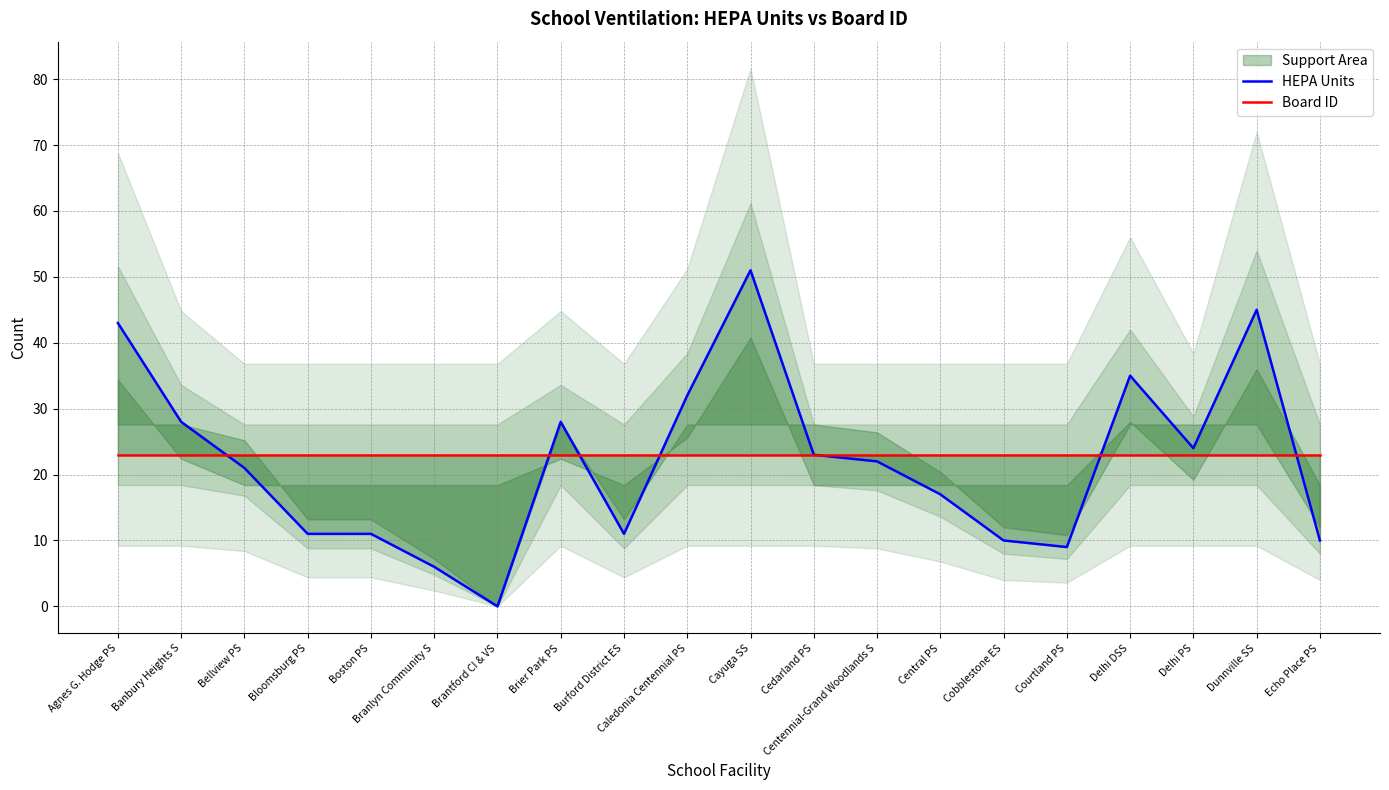

Rank the categories by Board ID value from lowest to highest.

Agnes G. Hodge PS, Banbury Heights S, Bellview PS, Bloomsburg PS, Boston PS, Branlyn Community S, Brantford CI & VS, Brier Park PS, Burford District ES, Caledonia Centennial PS, Cayuga SS, Cedarland PS, Centennial-Grand Woodlands S, Central PS, Cobblestone ES, Courtland PS, Delhi DSS, Delhi PS, Dunnville SS, Echo Place PS